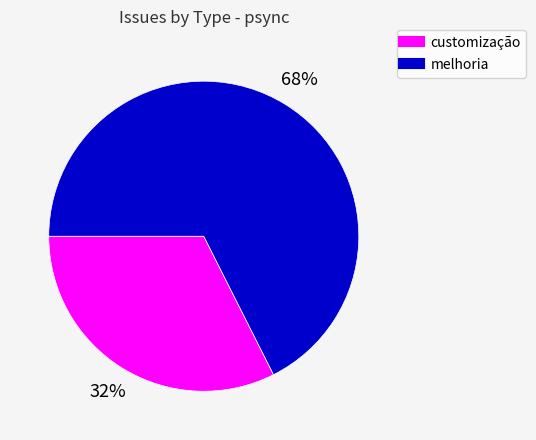

To the nearest percent, what is the average slice percentage?

50%